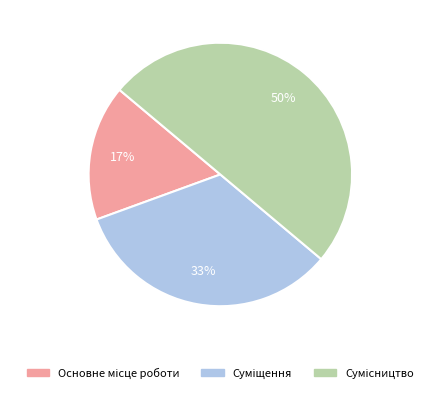

To the nearest percent, what is the average slice percentage?

33%